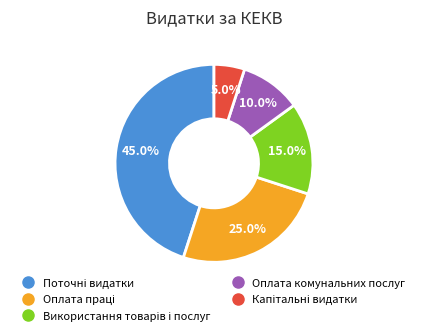

Is there any slice that represents more than half of the pie?

No